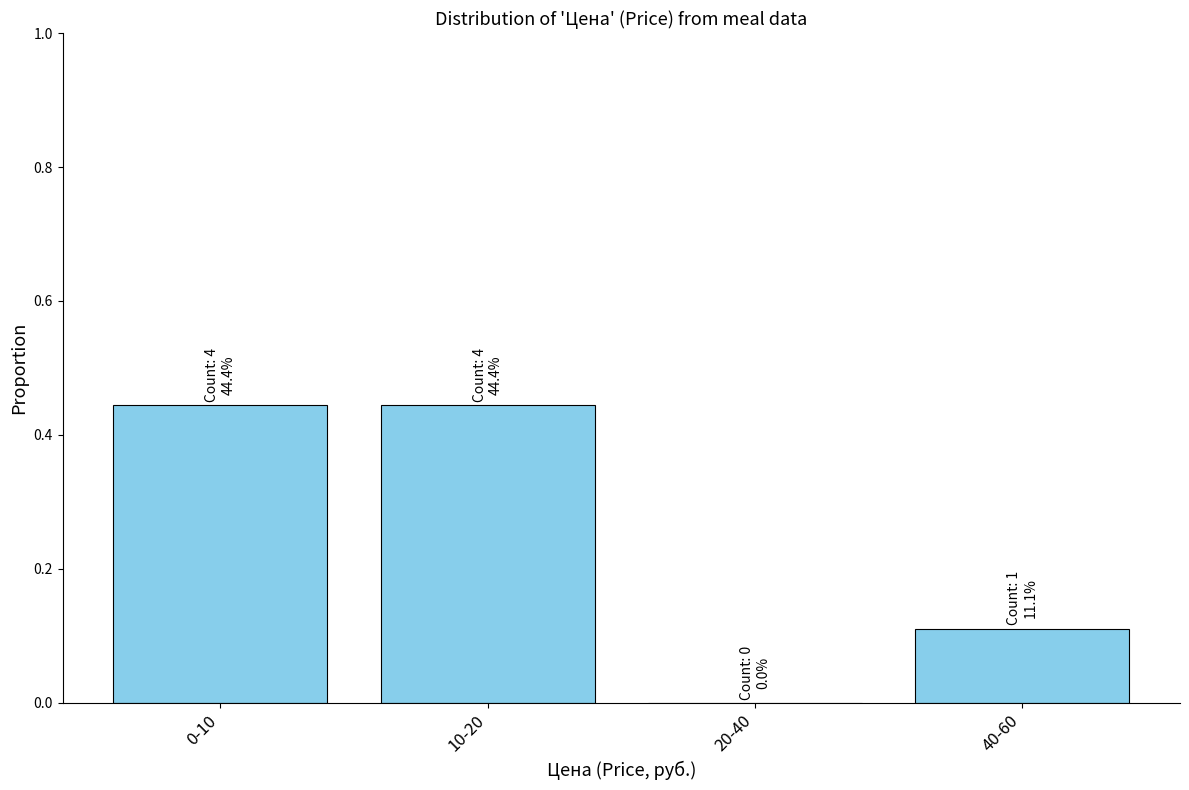

True or false: the data shows 0.0 at 20-40.

True